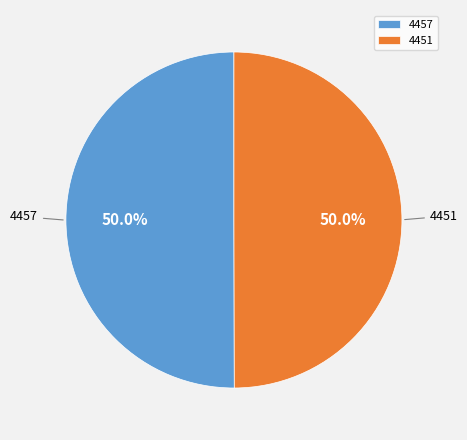

Combined, do 4451 and 4457 account for over 50%?

Yes